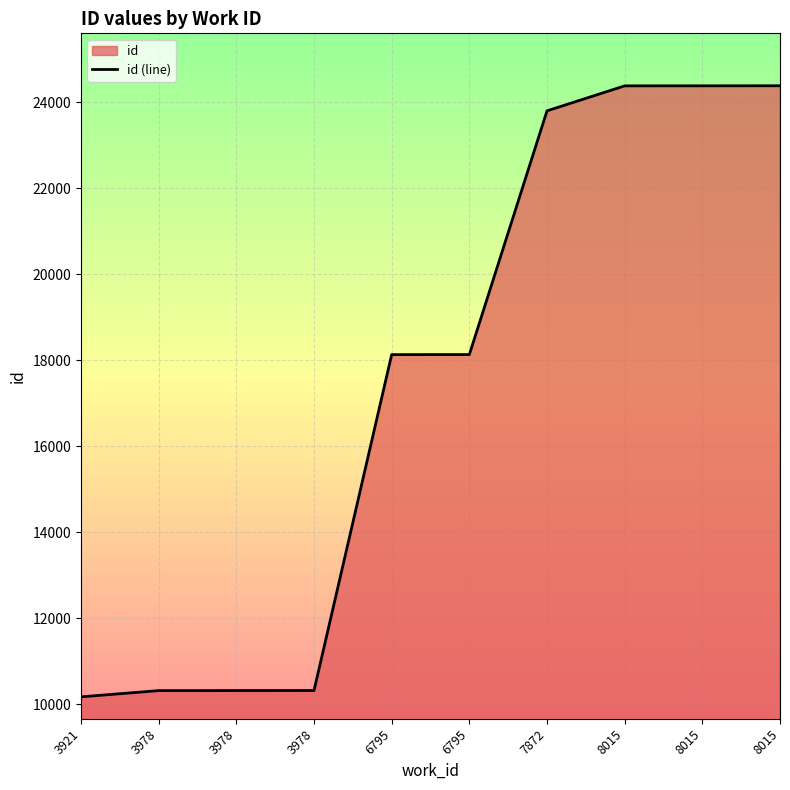

How many values are below 18131?

5